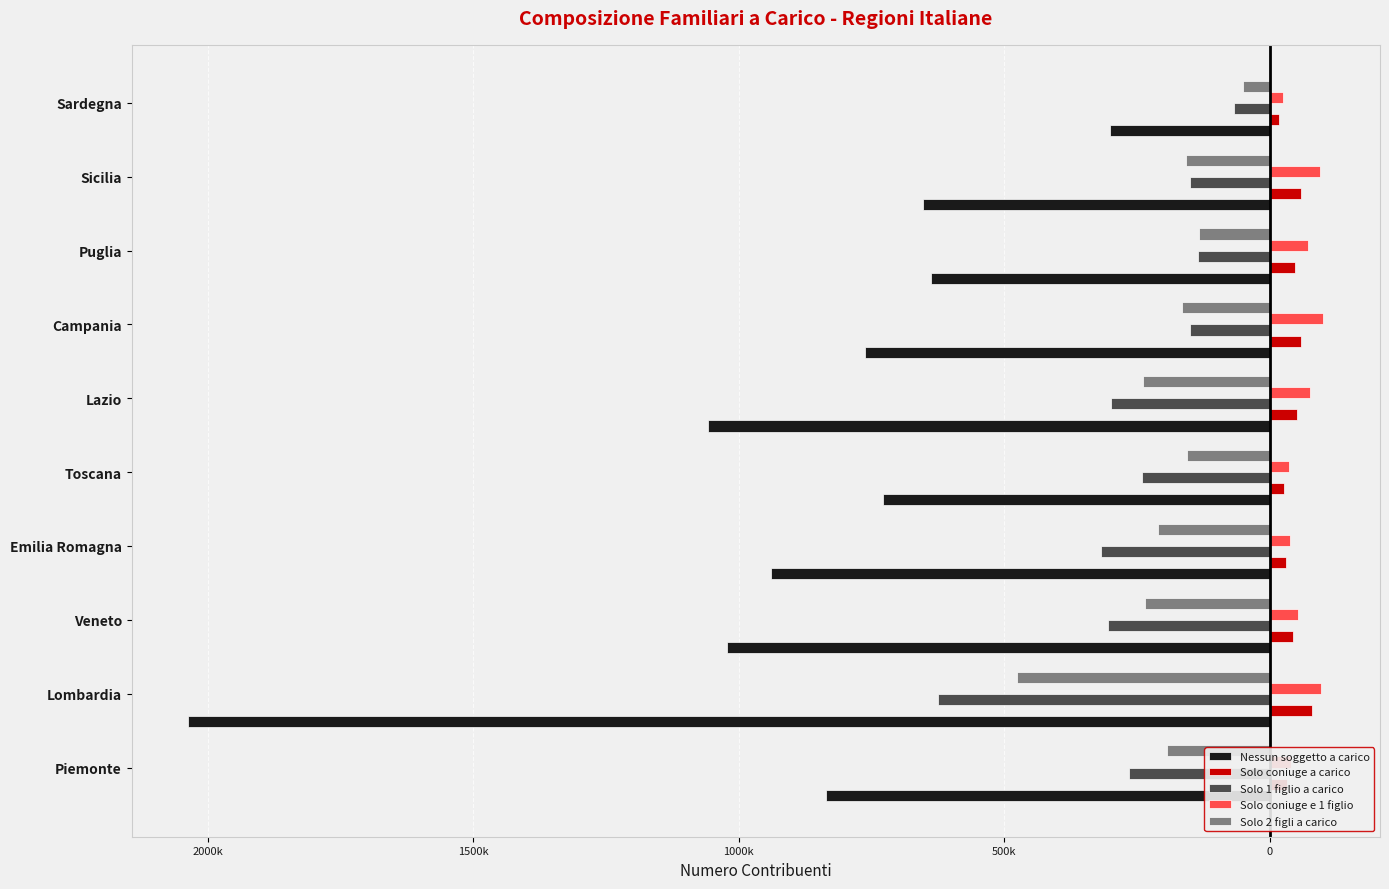

What are all the series names shown in the legend?

Nessun soggetto a carico, Solo coniuge a carico, Solo 1 figlio a carico, Solo coniuge e 1 figlio, Solo 2 figli a carico